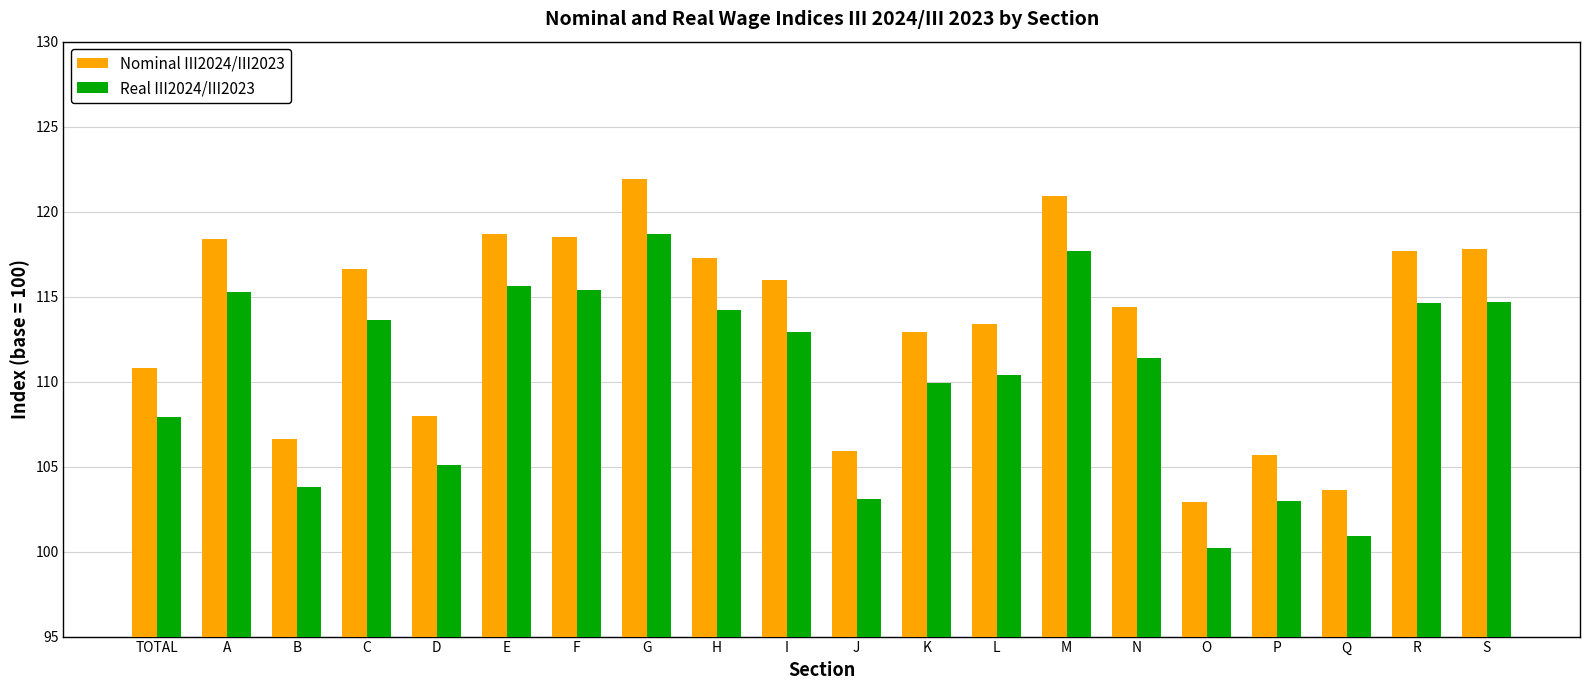

Which series has the largest range (max minus min)?

Nominal III2024/III2023